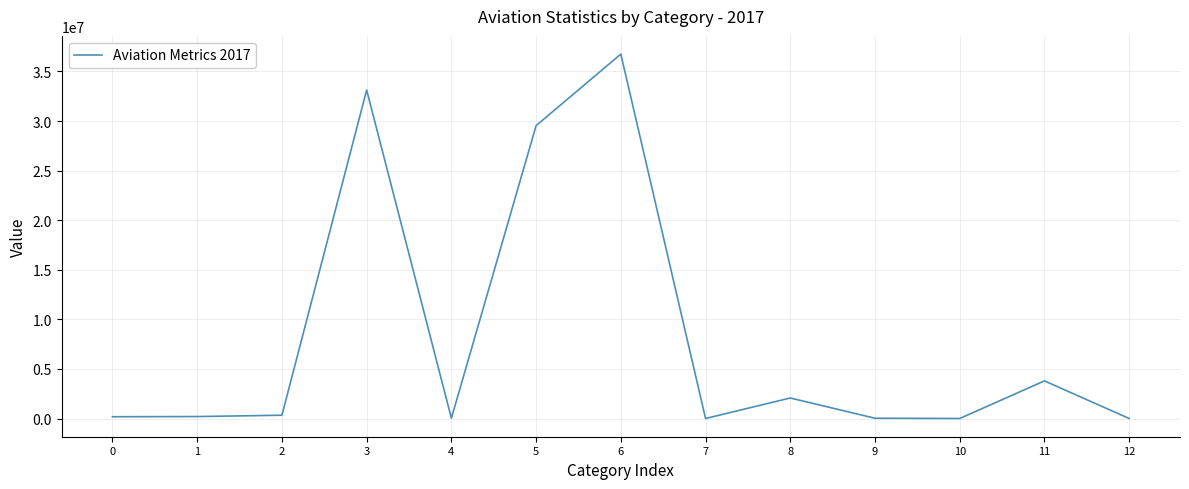

What is the maximum value shown in the chart?

36753710